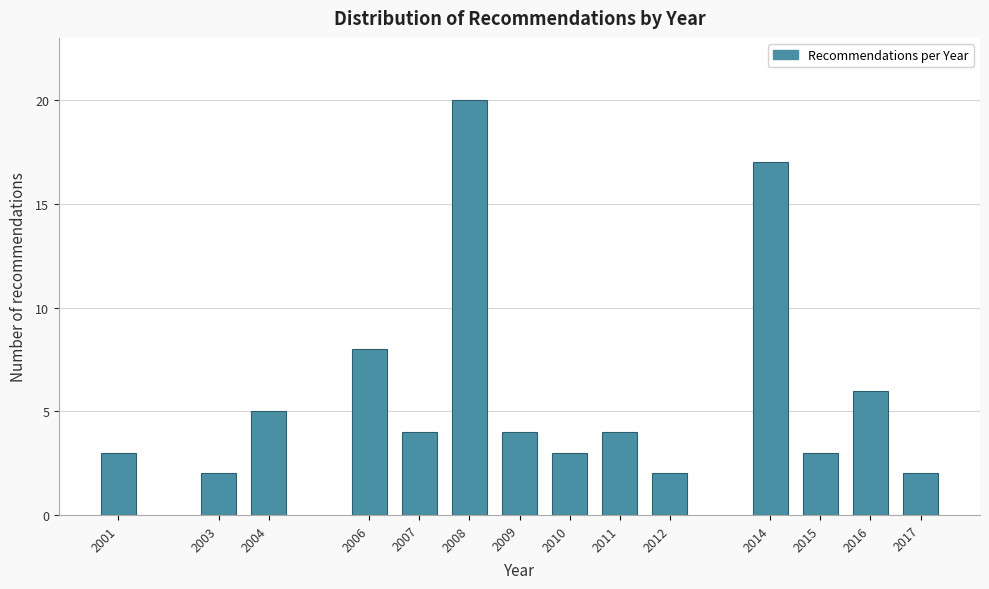

Reading left to right, transcribe all the data shown in this chart.

2001=3	2003=2	2004=5	2006=8	2007=4	2008=20	2009=4	2010=3	2011=4	2012=2	2014=17	2015=3	2016=6	2017=2